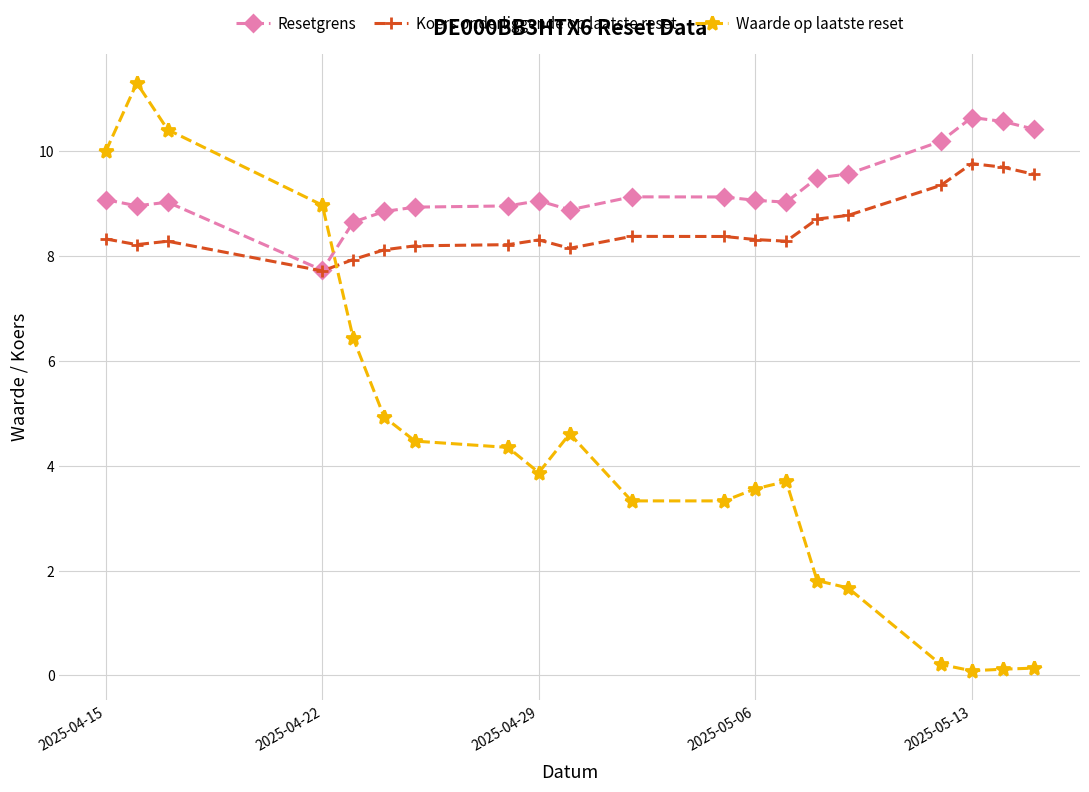

What is the greatest value displayed?

11.3